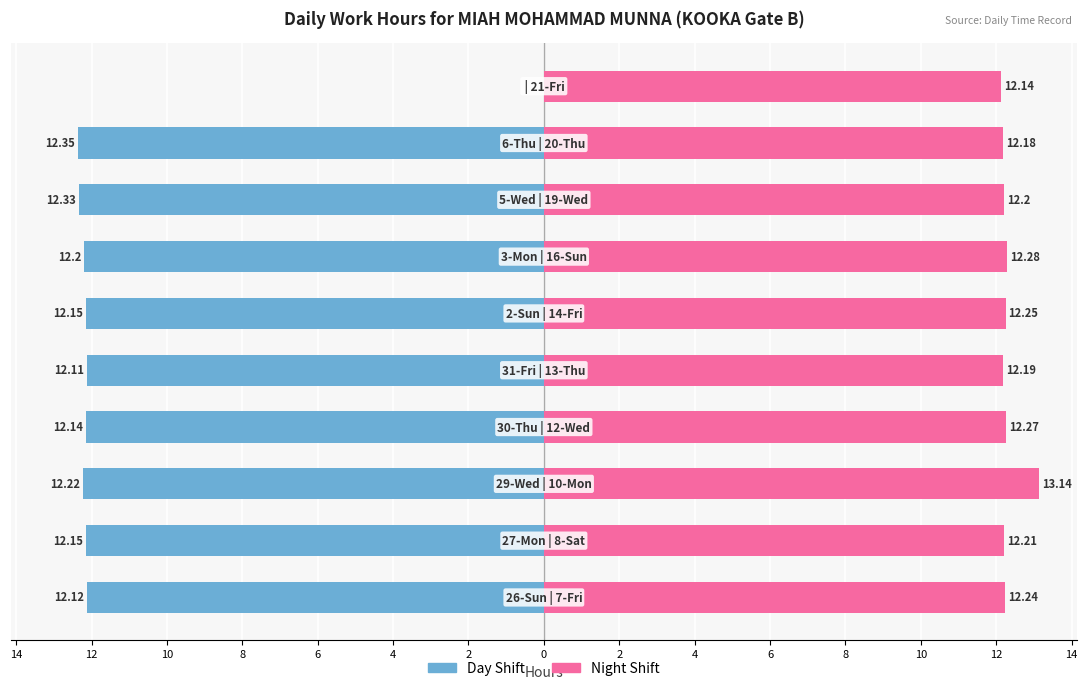

Which series changed the most between 6 and 4?

Day Shift